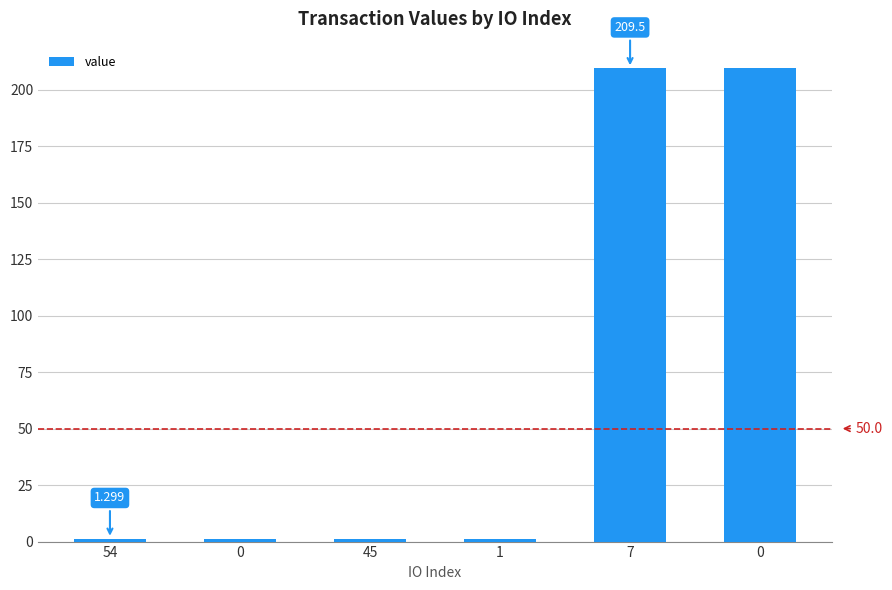

Are the bars grouped side by side (vs. stacked)?

No